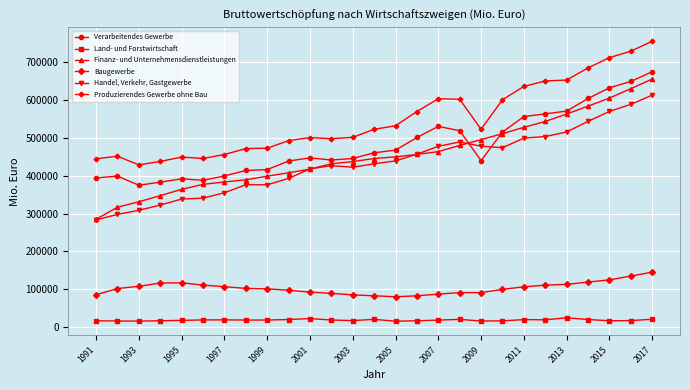

Is this an area chart (filled region under the line)?

No